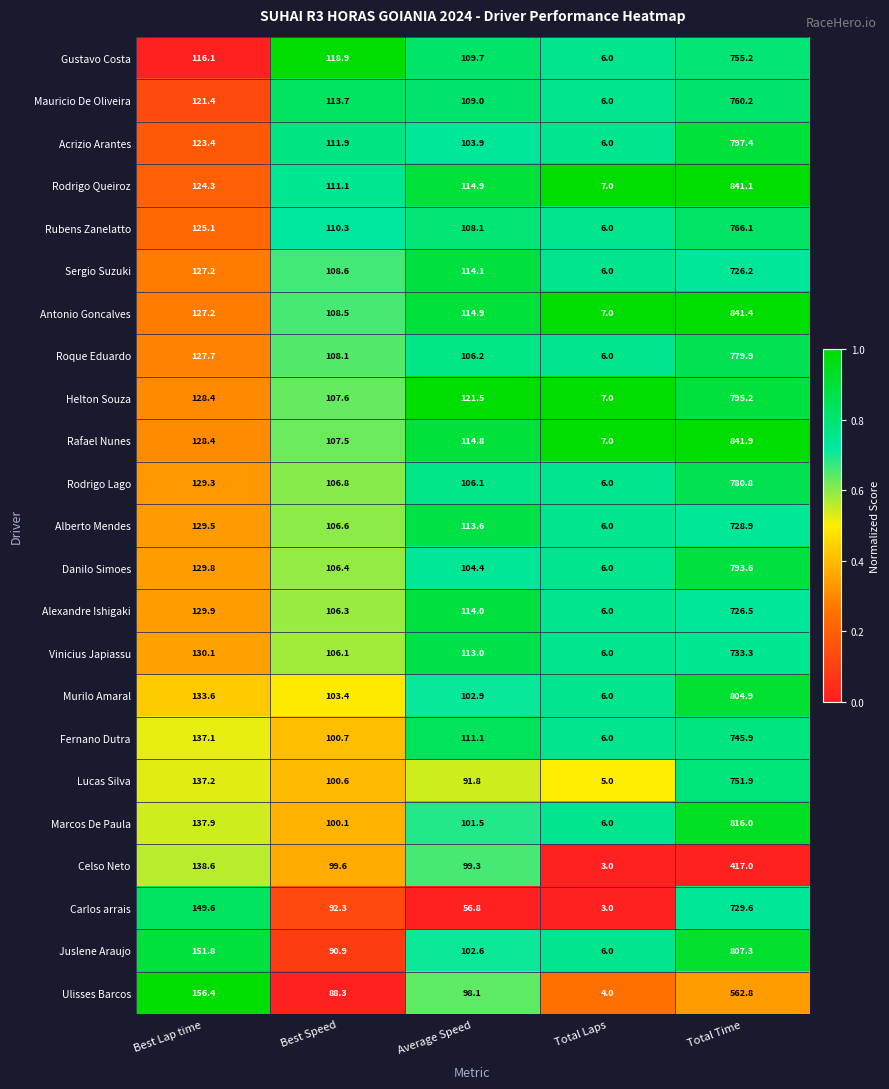

What is the average value of the Mauricio De Oliveira series?

222.1